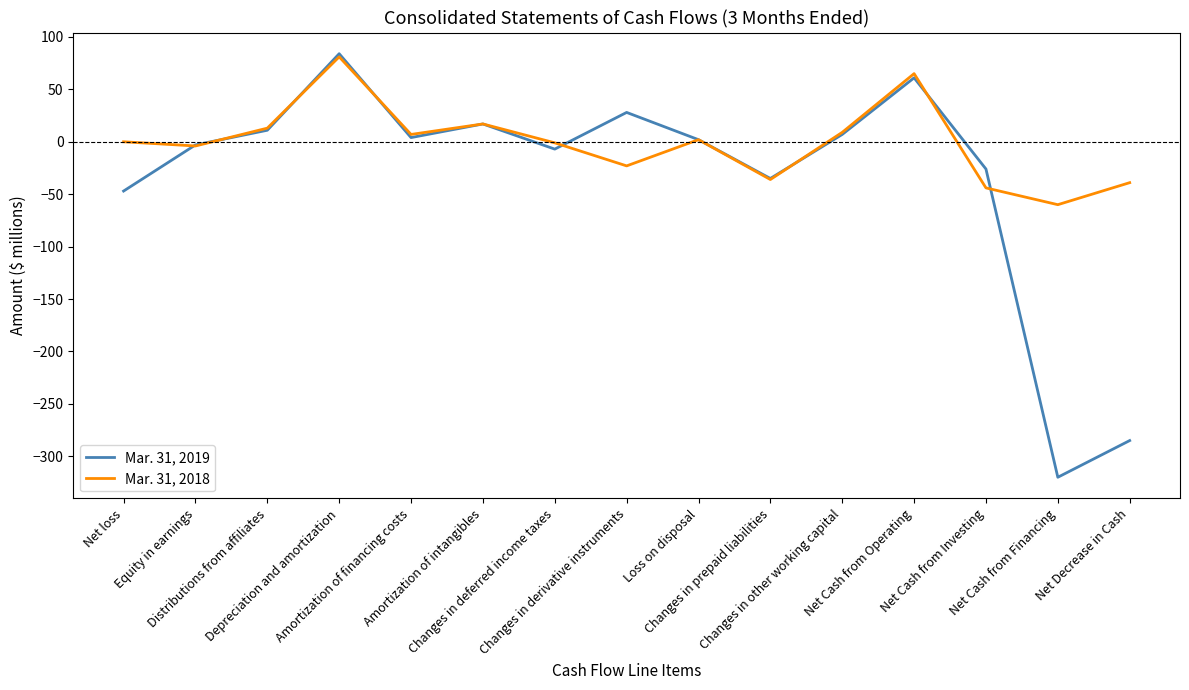

True or false: Mar. 31, 2019 and Mar. 31, 2018 cross at least once.

True